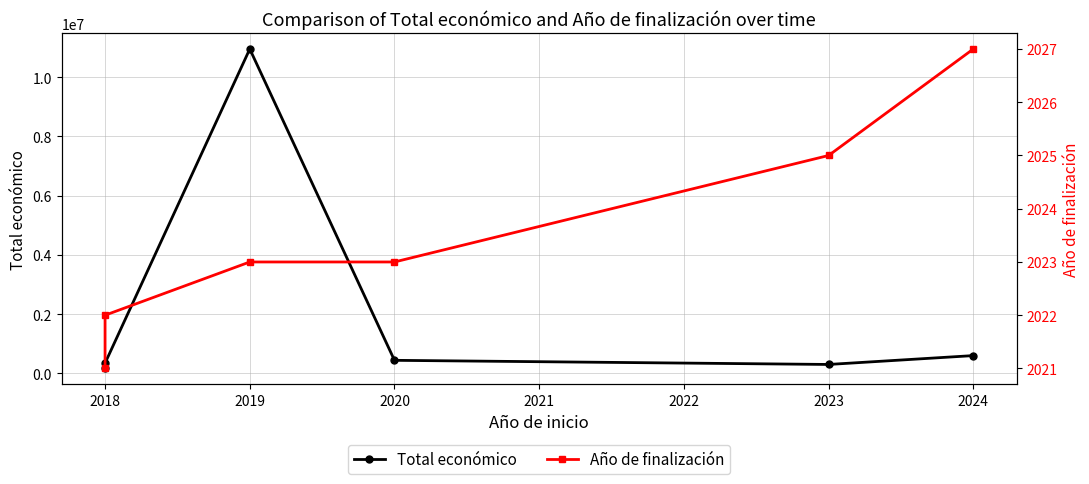

Rank the series by their maximum value, from lowest to highest.

Año de finalización, Total económico